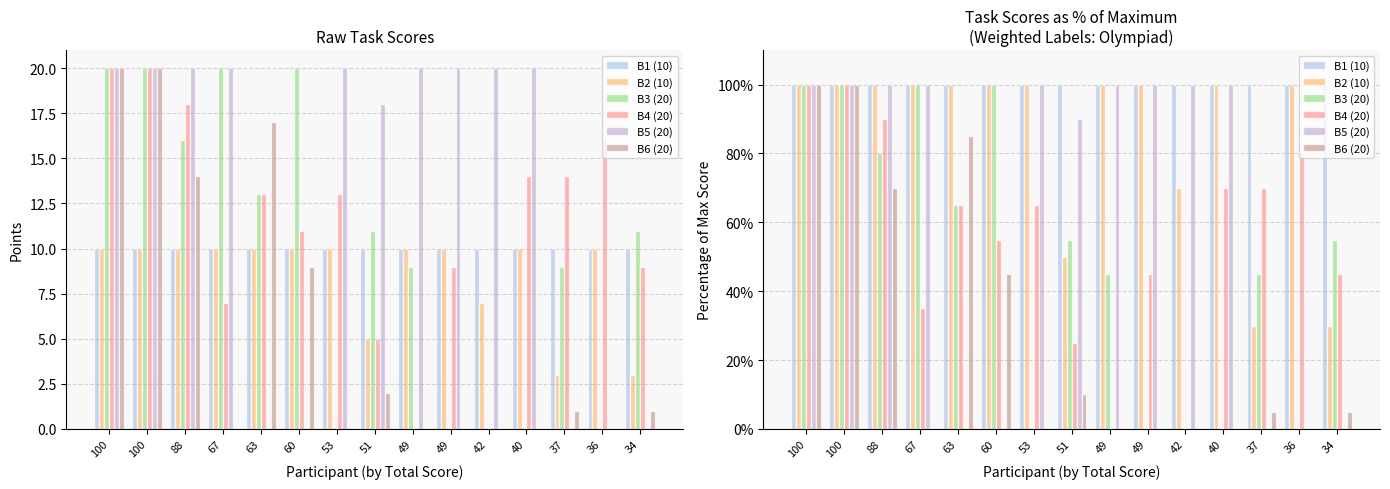

Which has a higher value, 36 or 37?

36